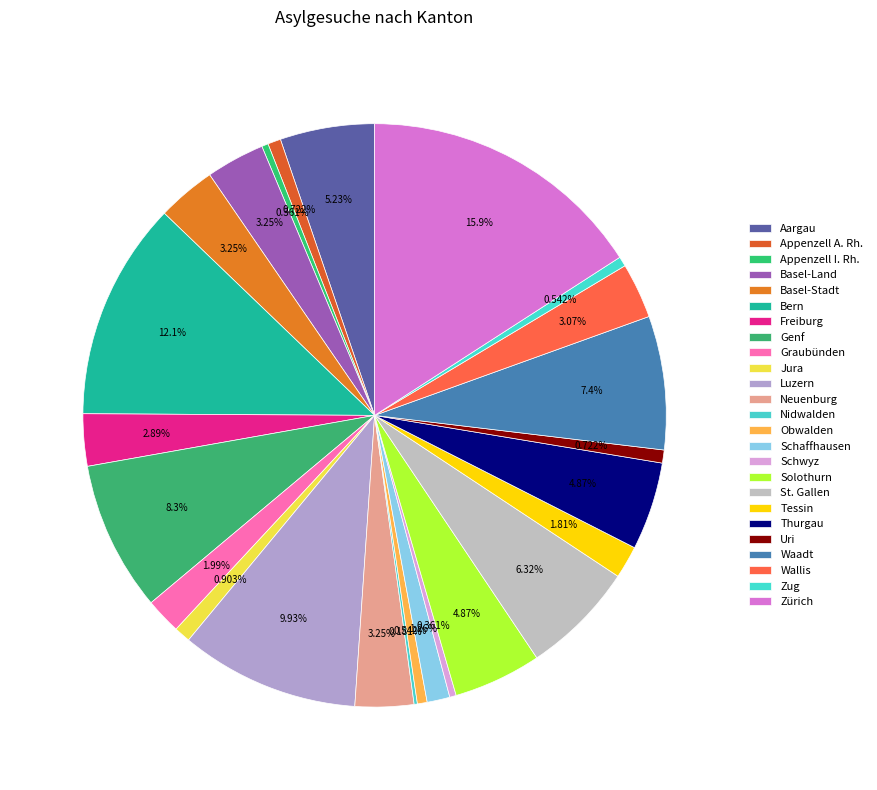

To the nearest percent, what is the combined percentage of Wallis and Nidwalden?

3%